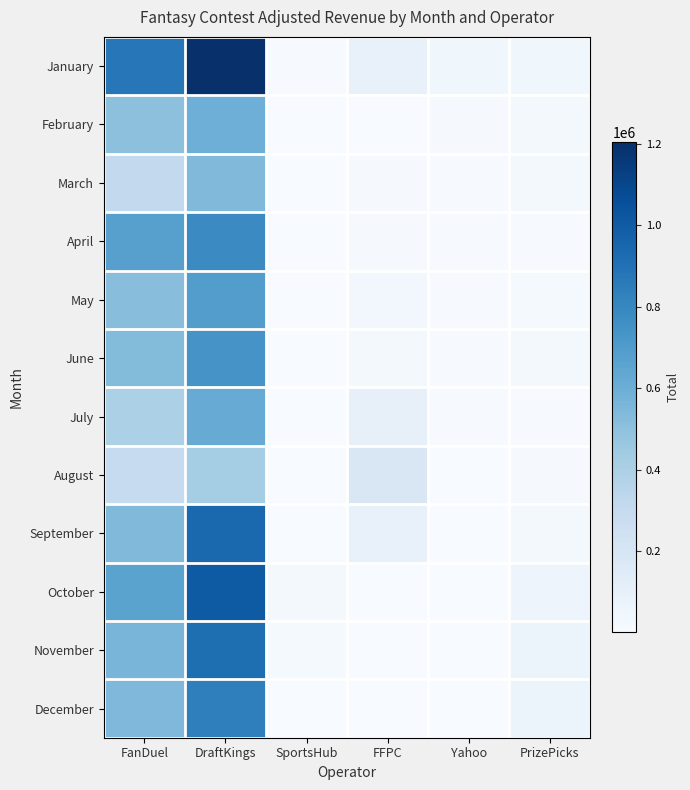

What is the difference between the highest and lowest values at DraftKings?

779949.3